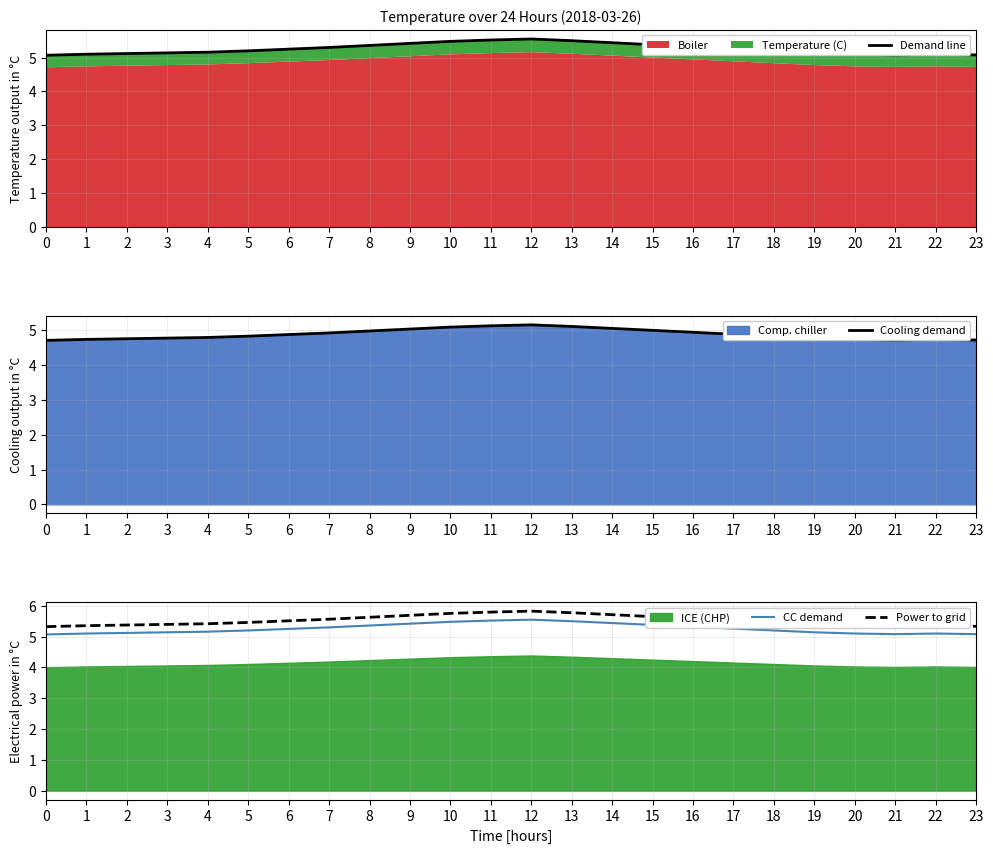

At which category is the sum across all series the highest?

12